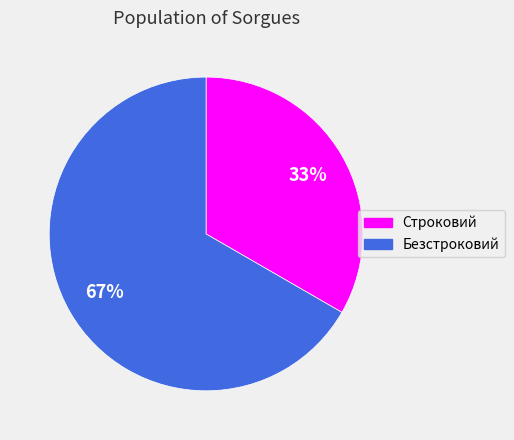

True or false: Безстроковий accounts for 67% of the total.

True